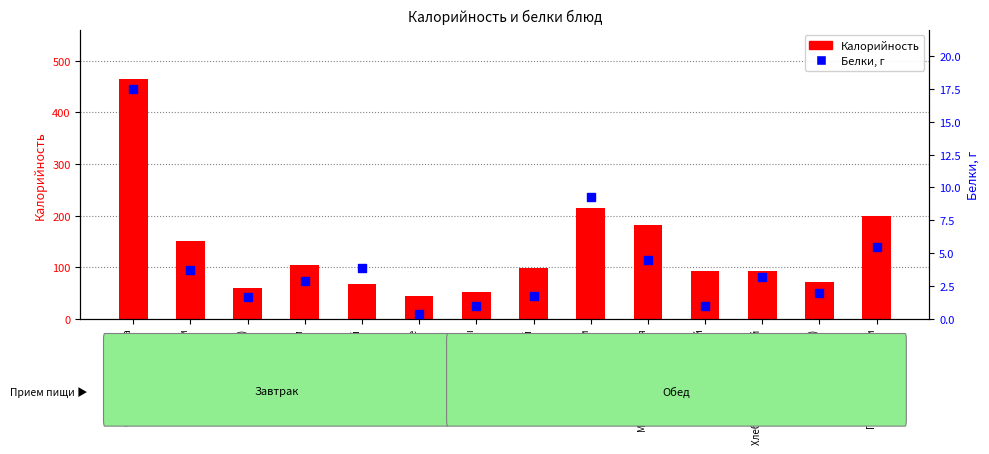

What are all the series names shown in the legend?

Калорийность, Белки, г